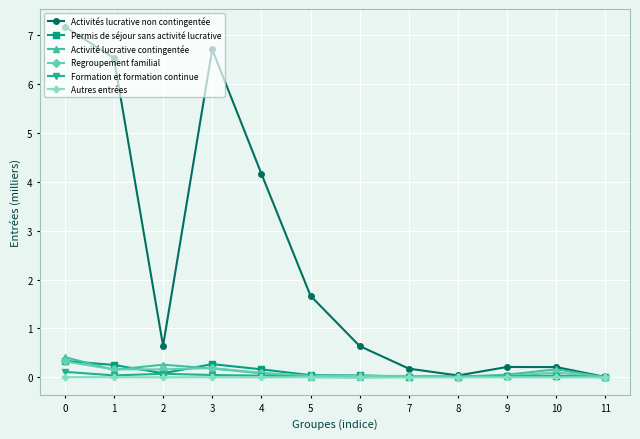

What are all the series names shown in the legend?

Activités lucrative non contingentée, Permis de séjour sans activité lucrative, Activité lucrative contingentée, Regroupement familial, Formation et formation continue, Autres entrées